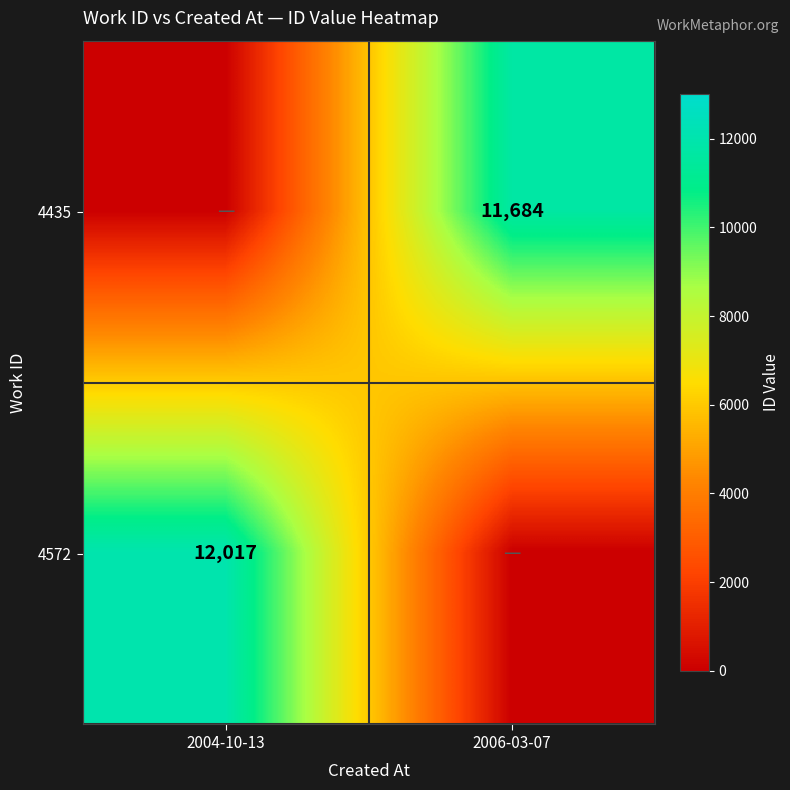

Is it true that 4435 equals 11684 at 2006-03-07?

True